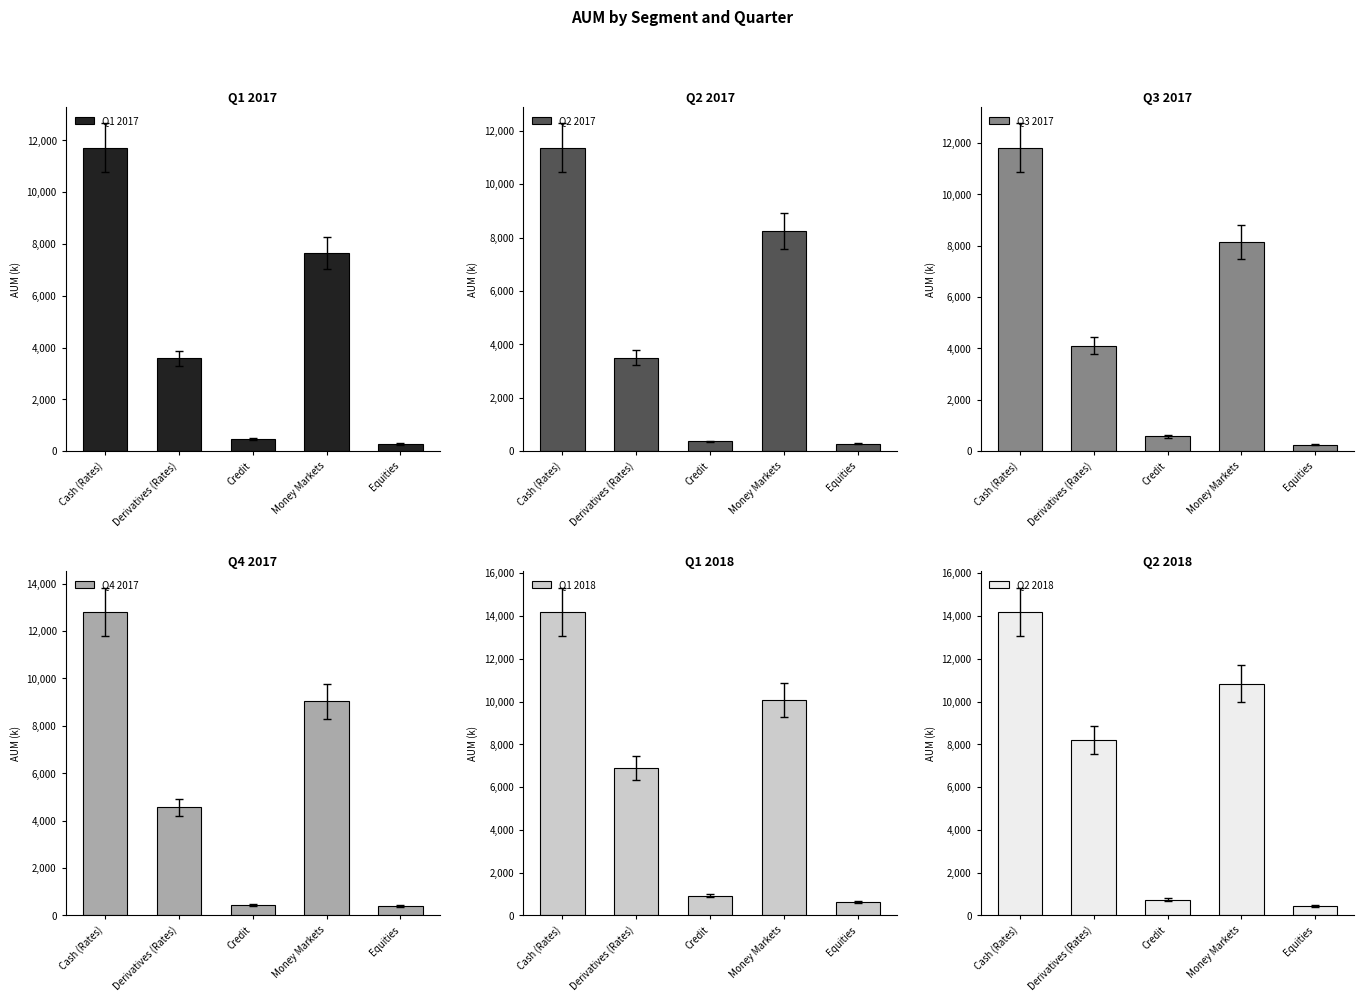

Reading left to right, list all the values displayed in this chart.

Q1 2017: 11723866	3588582	478200	7647117	279982
Q2 2017: 11367494	3495317	369865	8241950	283775
Q3 2017: 11817717	4106320	576362	8142280	255456
Q4 2017: 12814032	4562056	440272	9029403	394867
Q1 2018: 14195796	6889486	926776	10071040	612528
Q2 2018: 14196533	8193917	746841	10829843	440504